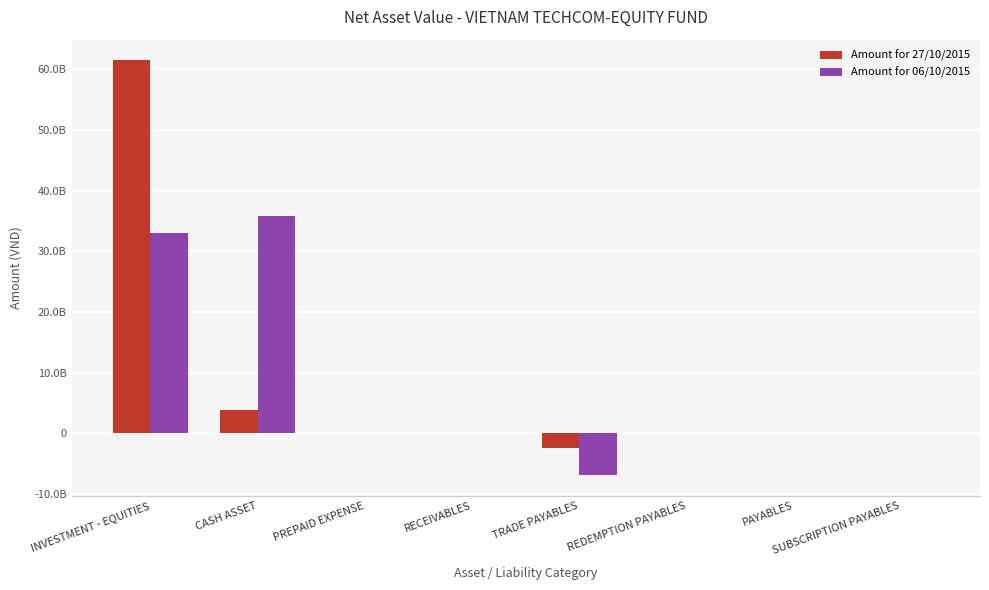

What are all the series names shown in the legend?

Amount for 27/10/2015, Amount for 06/10/2015